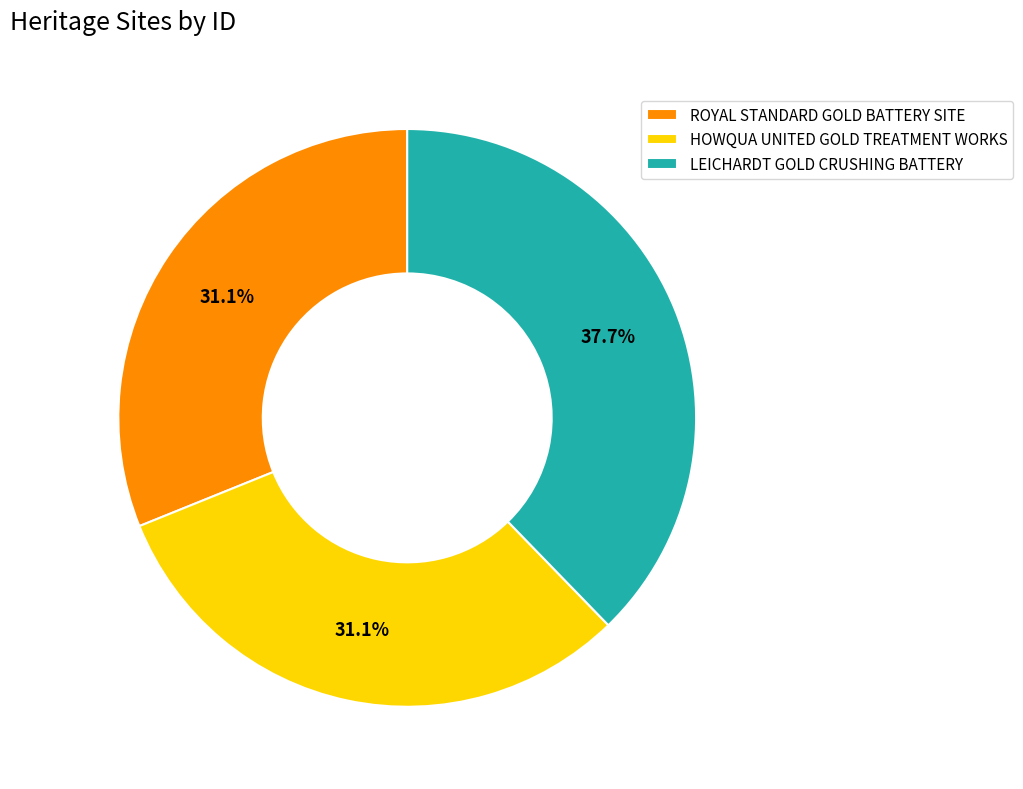

What percentage do HOWQUA UNITED GOLD TREATMENT WORKS and LEICHARDT GOLD CRUSHING BATTERY together represent?

68.9%